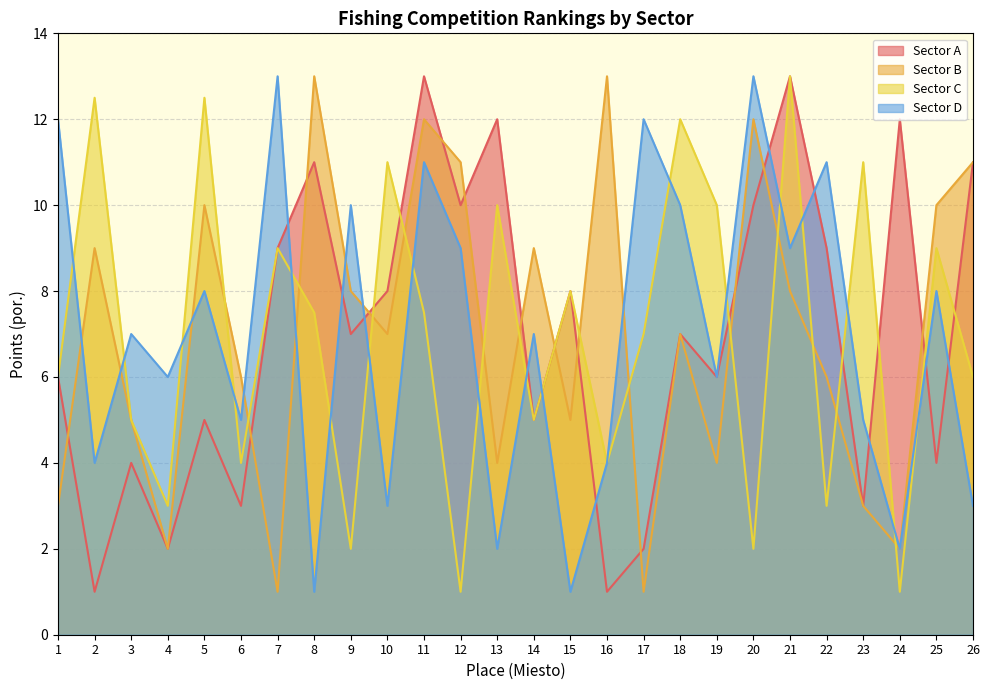

How many lines are shown in the chart?

4